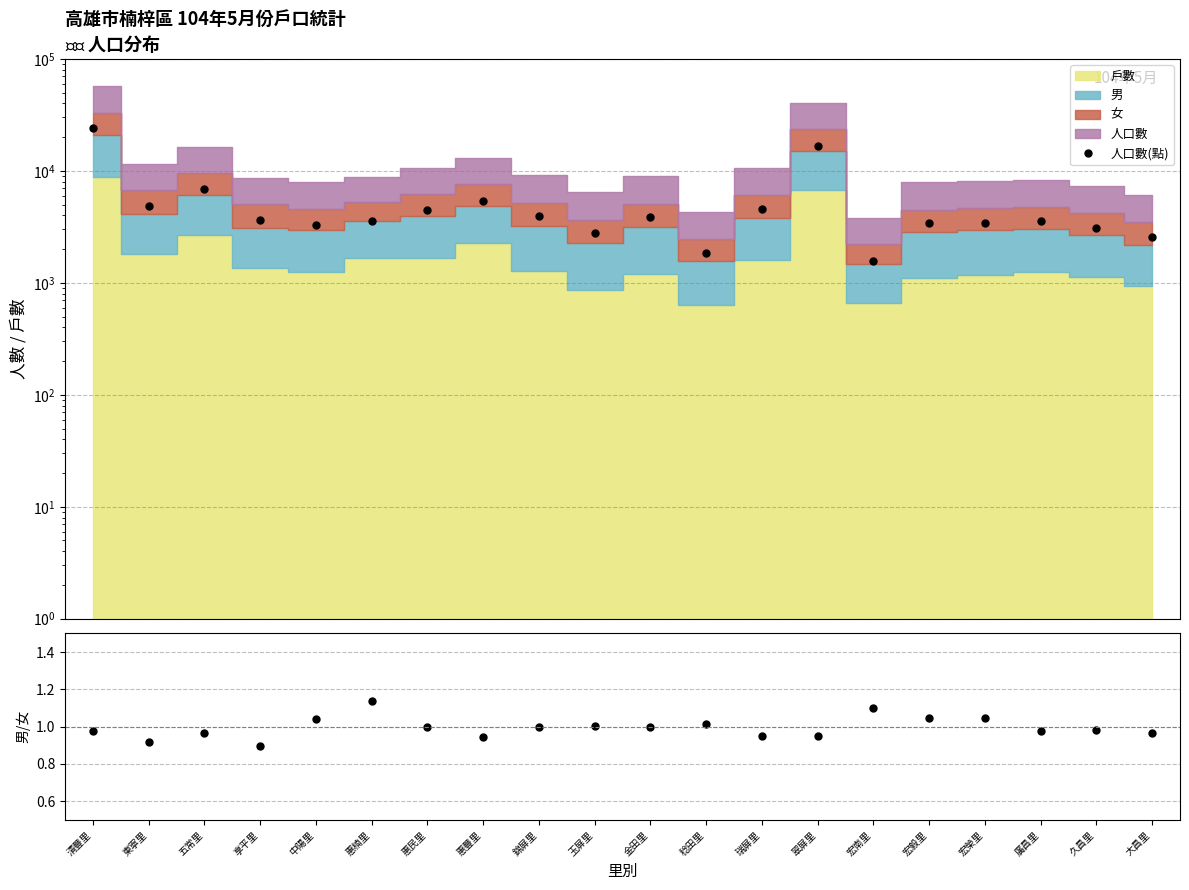

True or false: 男/女比 has a value of 1.0 at 久昌里.

True